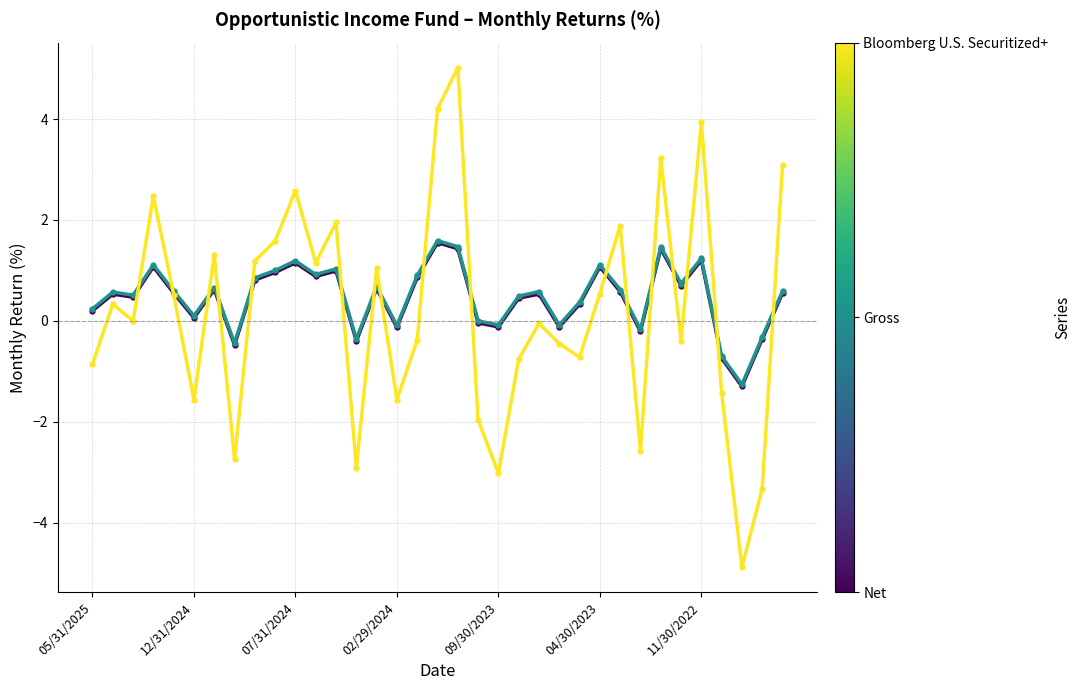

What is the maximum value shown in the chart?

5.0